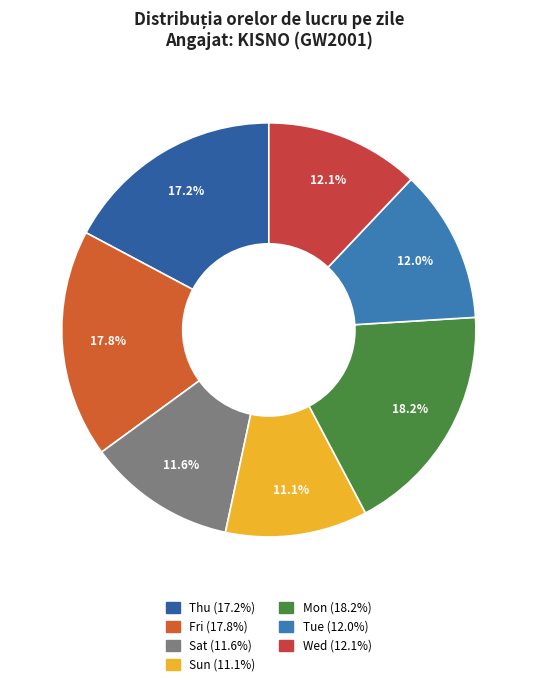

Which category has the biggest portion of the pie?

7-Mon